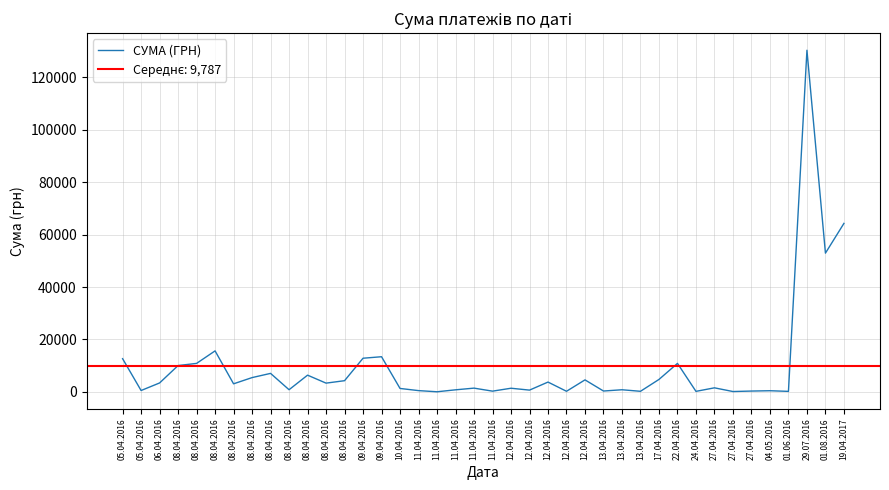

How many points are higher than both their immediate neighbors (excluding endpoints)?

13